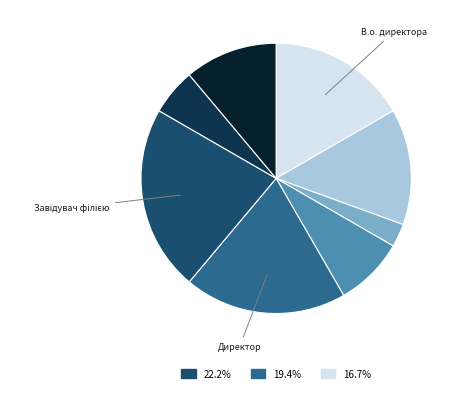

Is there any slice that represents more than half of the pie?

No